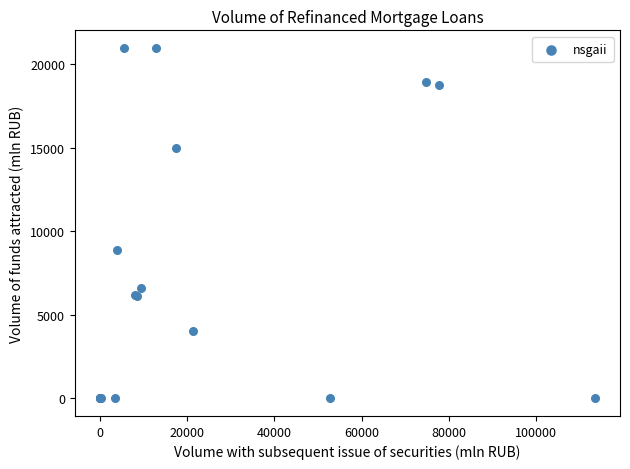

What Y value in the scatter plot is closest to 10497?

8882